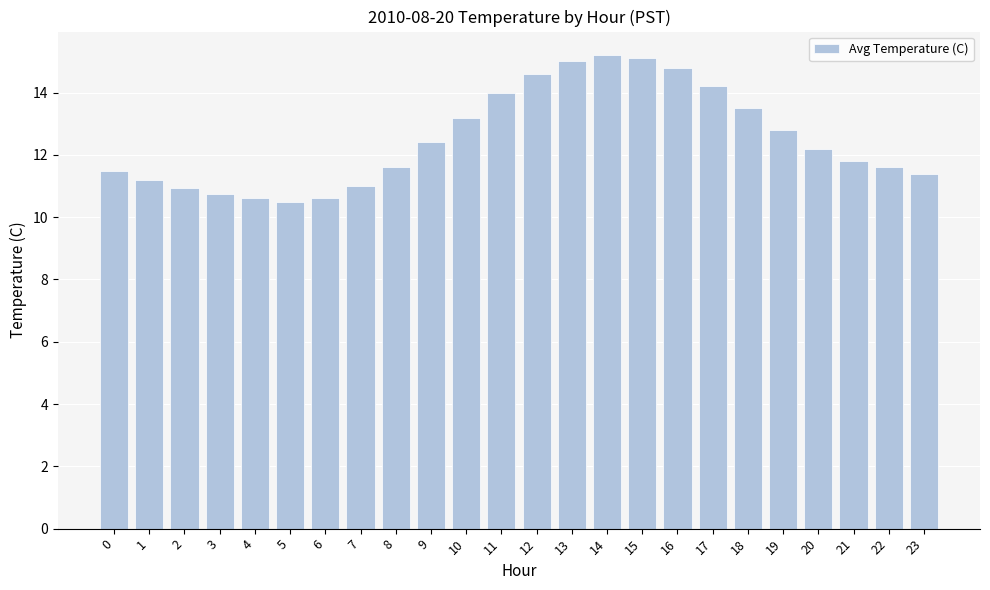

Between 3 and 17, which is larger?

17